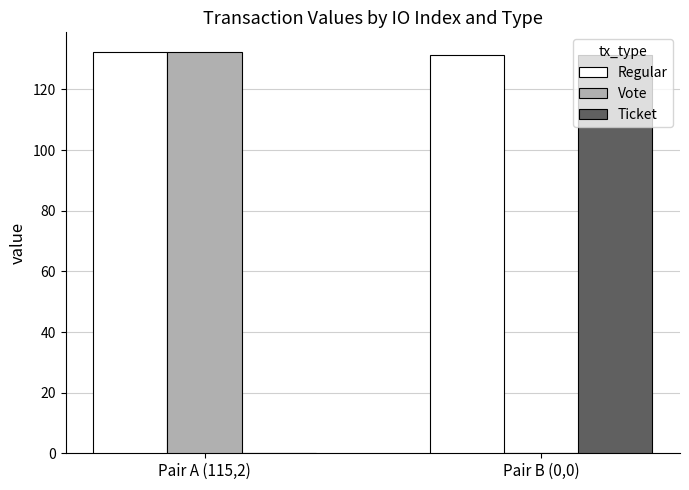

Reading right to left, list all the values displayed in this chart.

Regular: 131.3	132.2
Vote: 0.0	132.2
Ticket: 131.3	0.0